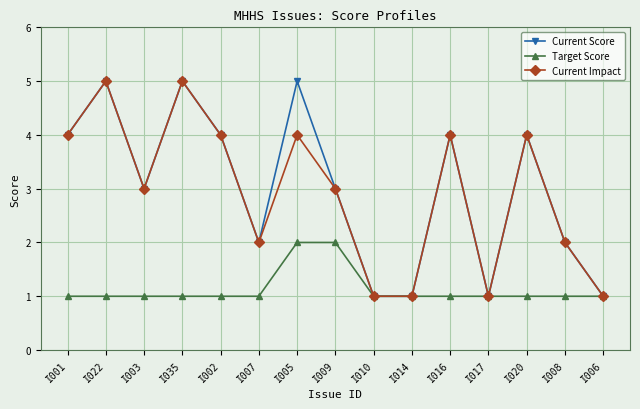

What is the highest value of the Current Score series?

5